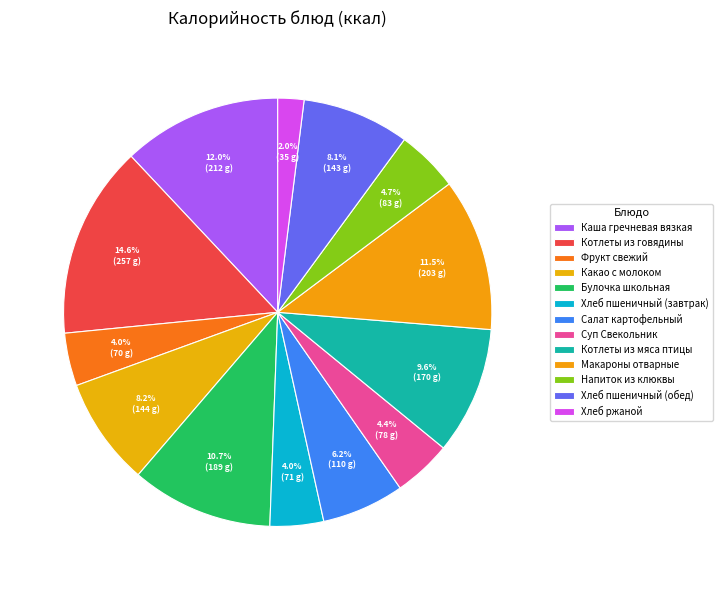

Combined, what portion of the pie is Хлеб пшеничный (завтрак) and Суп Свекольник?

8.4%